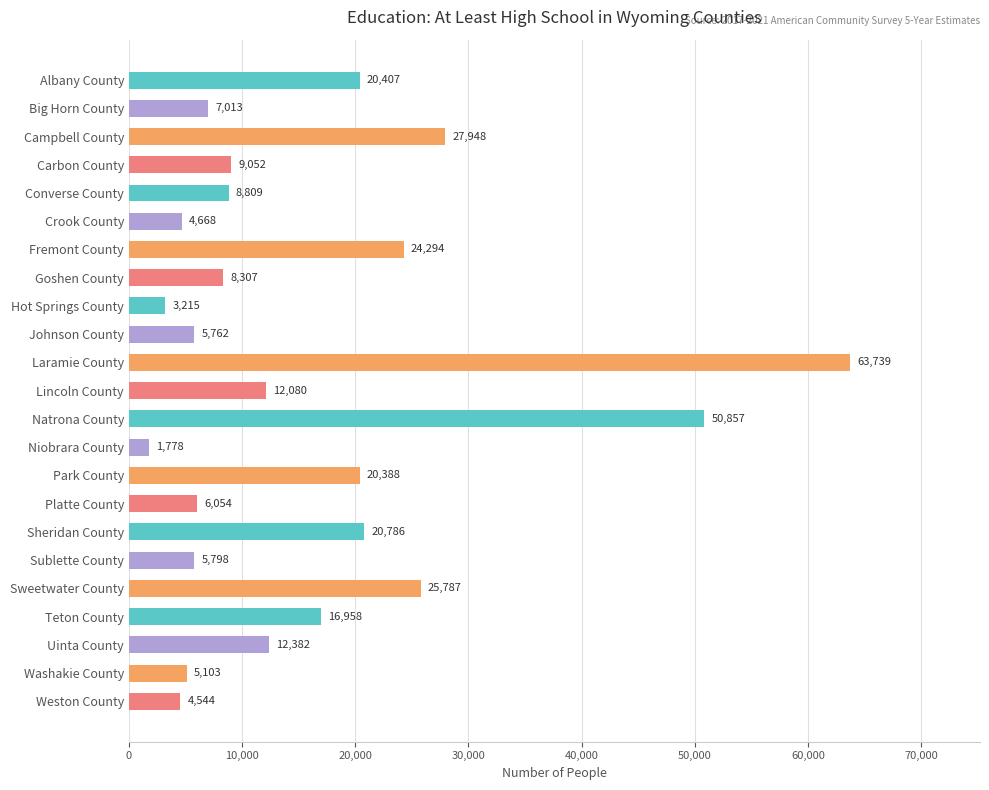

At which category does the chart reach its peak across all series?

Laramie County